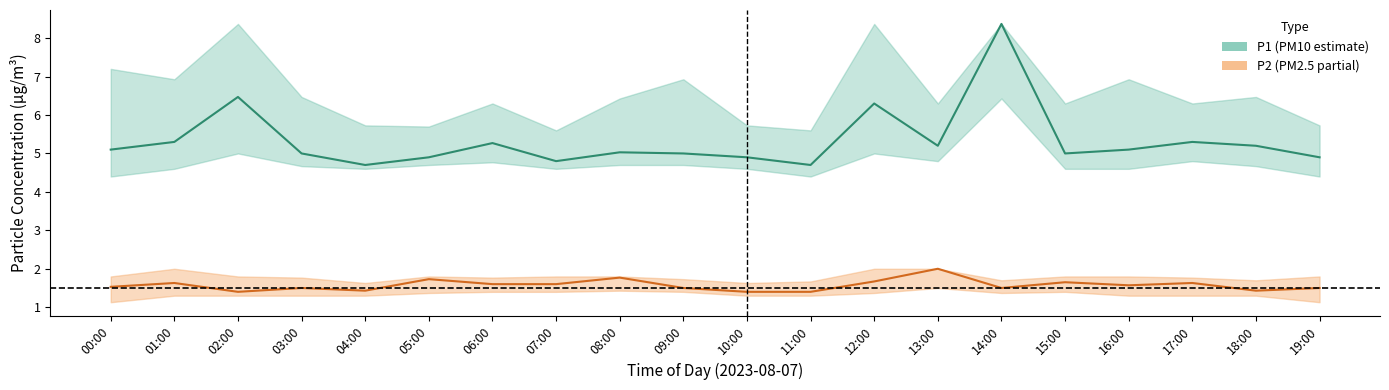

Where is the first local minimum for P1_high?

01:00